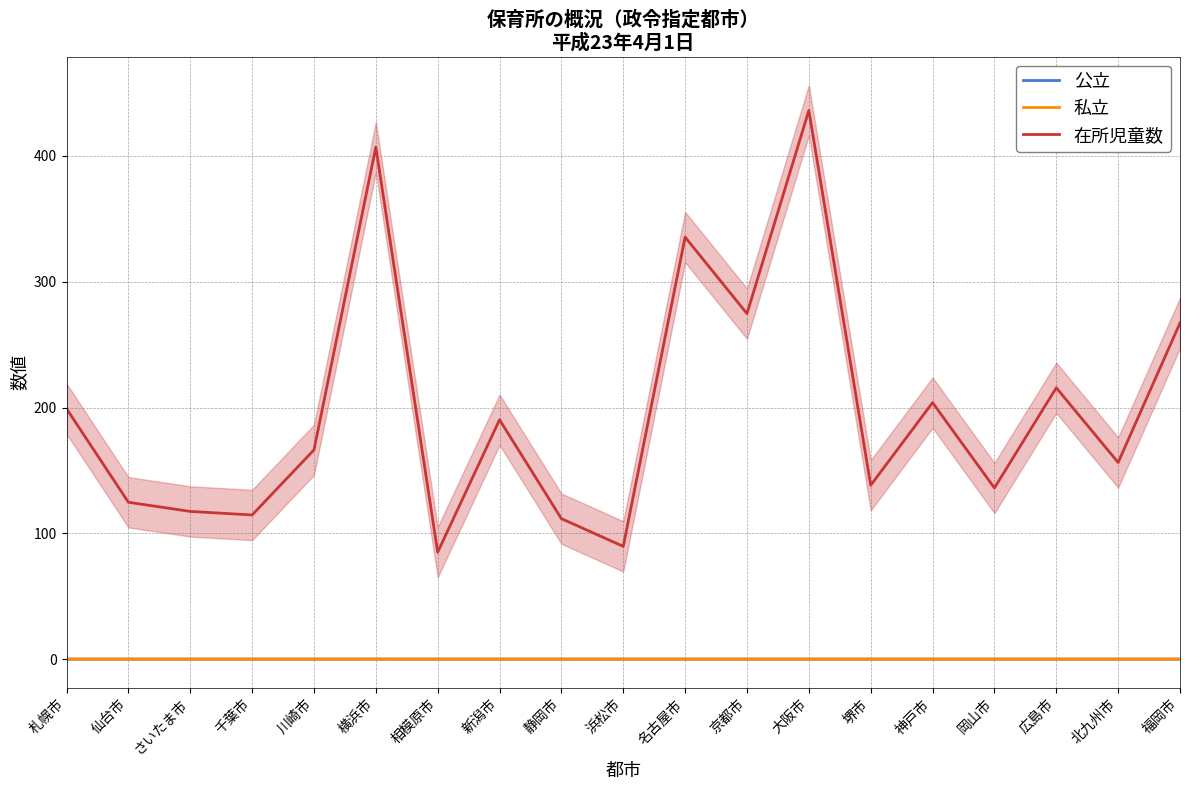

At さいたま市, list the series in order from largest to smallest.

在所児童数, 私立, 公立